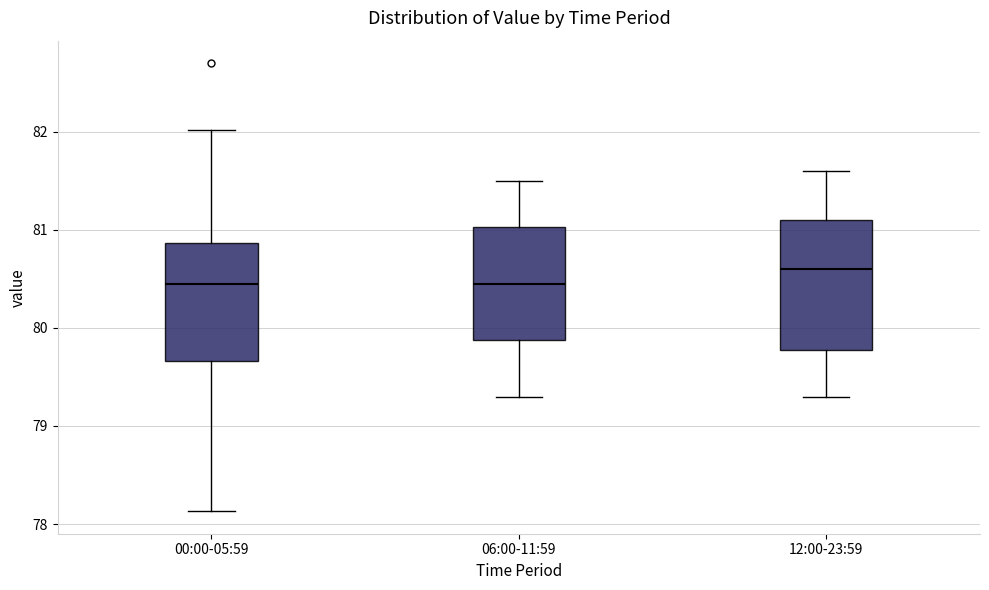

Where does the upper whisker of the box for 12:00-23:59 end on the y-axis? The values are not printed on the chart, so give them approximately, as read against the axis.

81.6